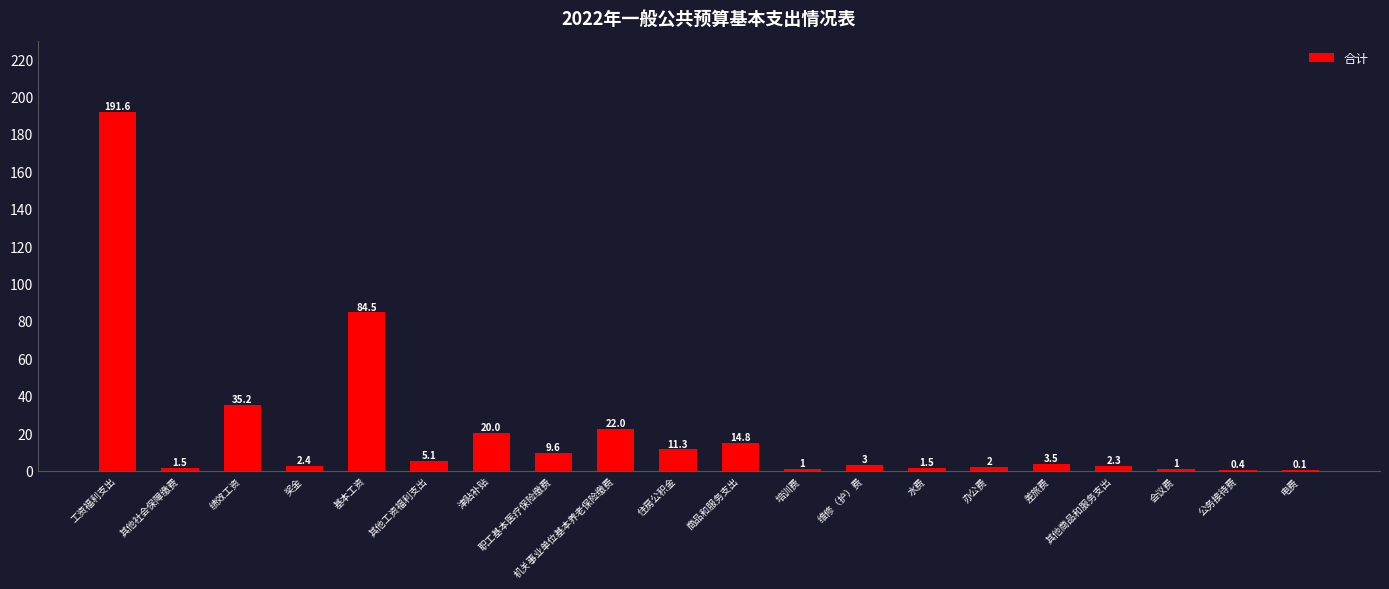

Which has a higher value, 其他社会保障缴费 or 机关事业单位基本养老保险缴费?

机关事业单位基本养老保险缴费